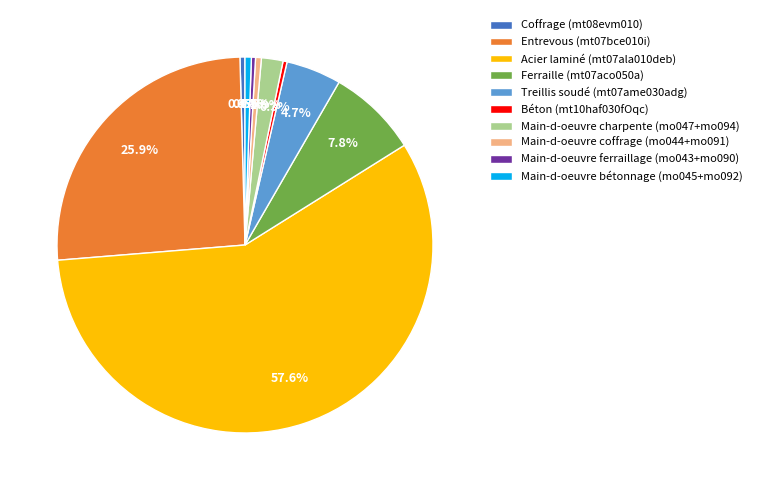

Which category accounts for the majority?

Acier laminé (mt07ala010deb)